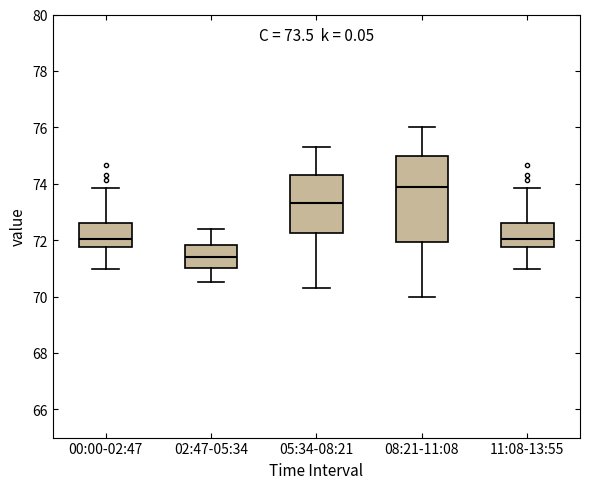

Comparing the boxes themselves (not the whiskers), which one is the tallest?

08:21-11:08